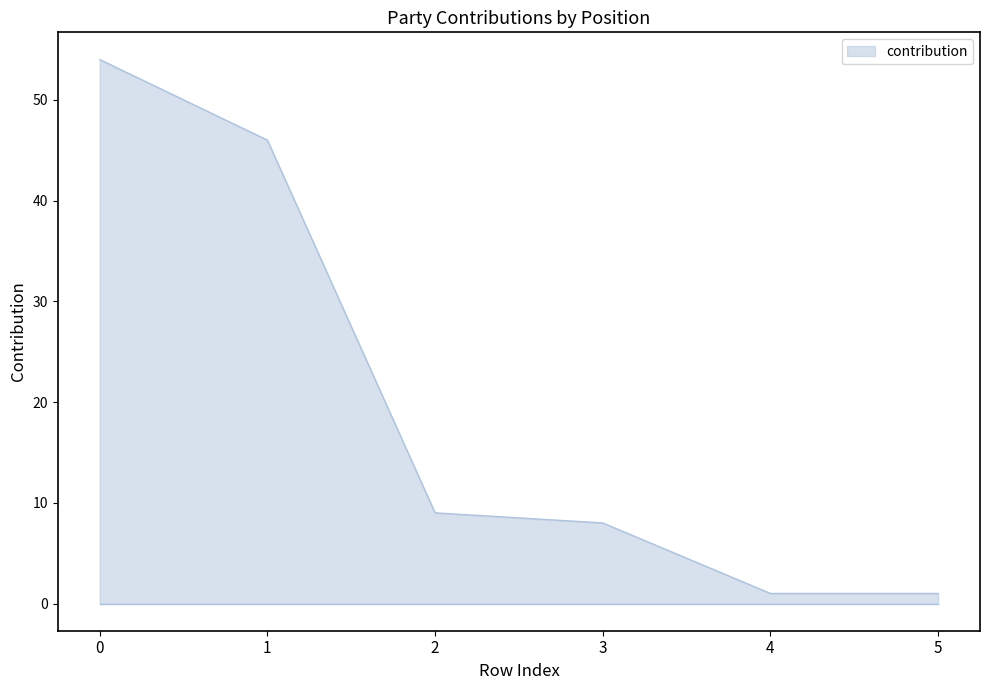

What is the difference between the values at 2 and 5?

8